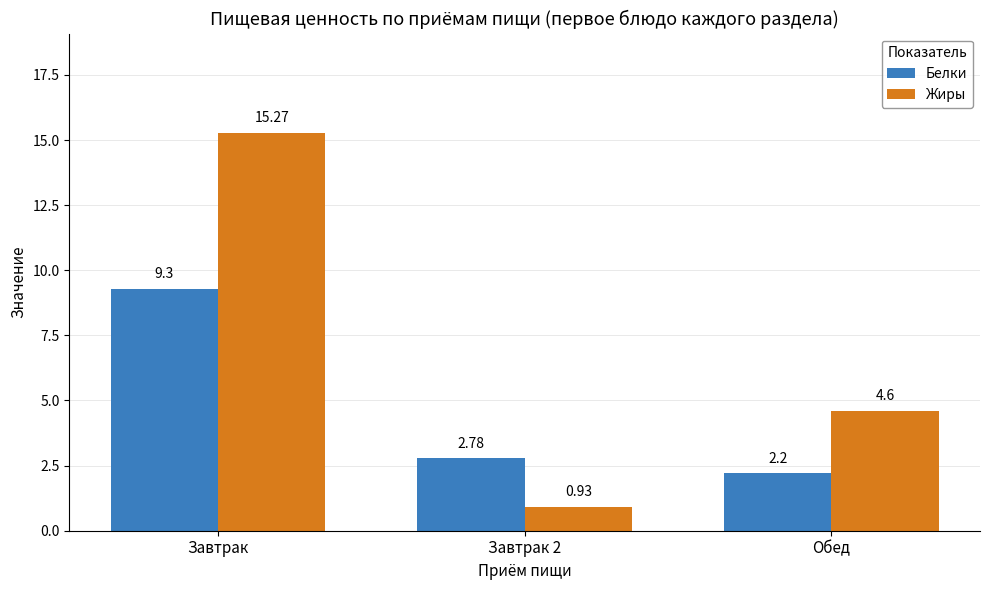

What is the spread (max minus min) of values at Завтрак?

6.0